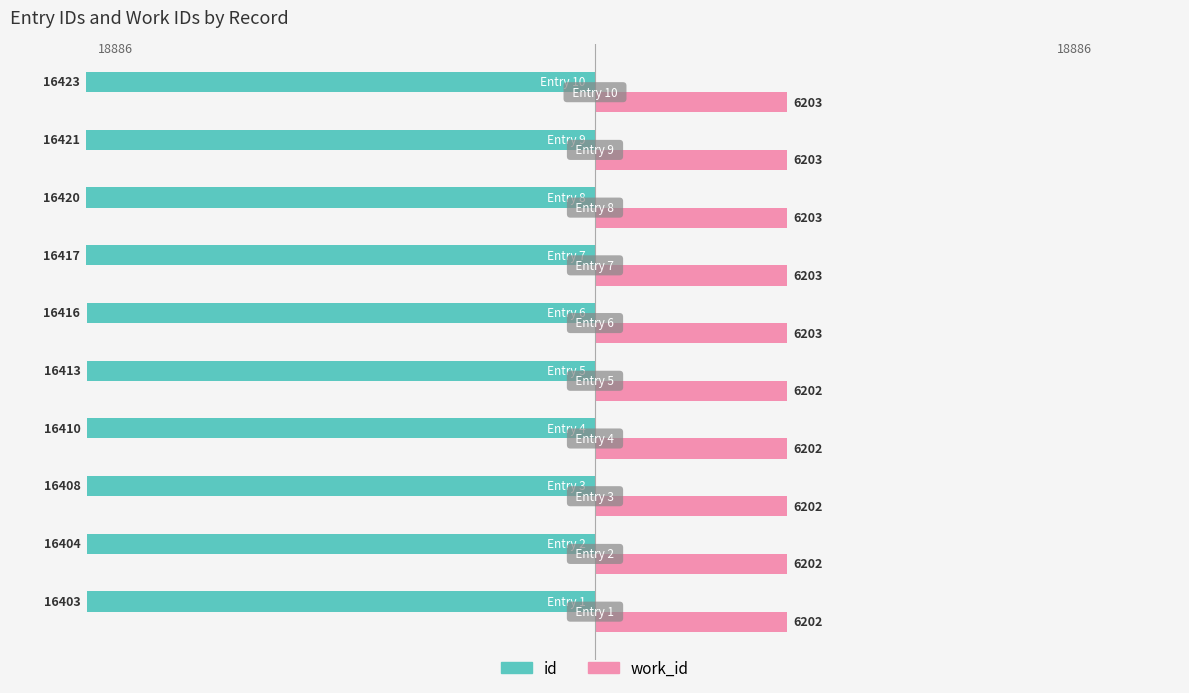

What are all the series names shown in the legend?

id, work_id